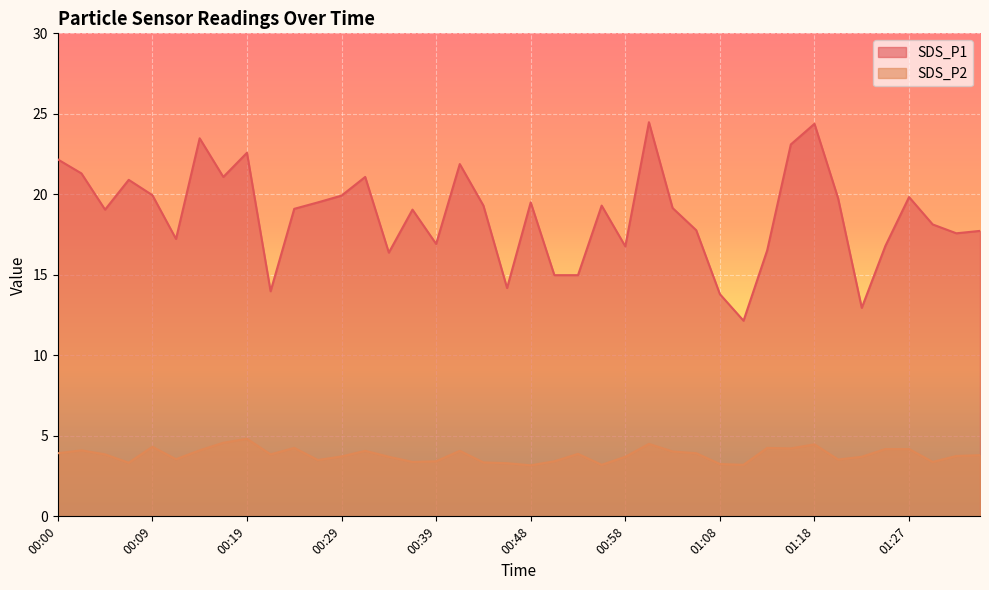

Reading left to right, list all the values displayed in this chart.

SDS_P1: 22.2	21.3	19.1	20.9	19.9	17.2	23.5	21.1	22.6	14.0	19.1	19.5	19.9	21.1	16.4	19.1	16.9	21.9	19.3	14.2	19.5	15.0	15.0	19.3	16.8	24.5	19.1	17.8	13.8	12.2	16.5	23.1	24.4	19.8	12.9	16.8	19.8	18.1	17.6	17.7
SDS_P2: 3.9	4.1	3.9	3.3	4.3	3.5	4.1	4.6	4.8	3.9	4.2	3.5	3.7	4.1	3.7	3.4	3.4	4.1	3.4	3.3	3.2	3.4	3.9	3.2	3.7	4.5	4.0	3.9	3.2	3.2	4.2	4.2	4.5	3.5	3.7	4.2	4.2	3.4	3.8	3.8